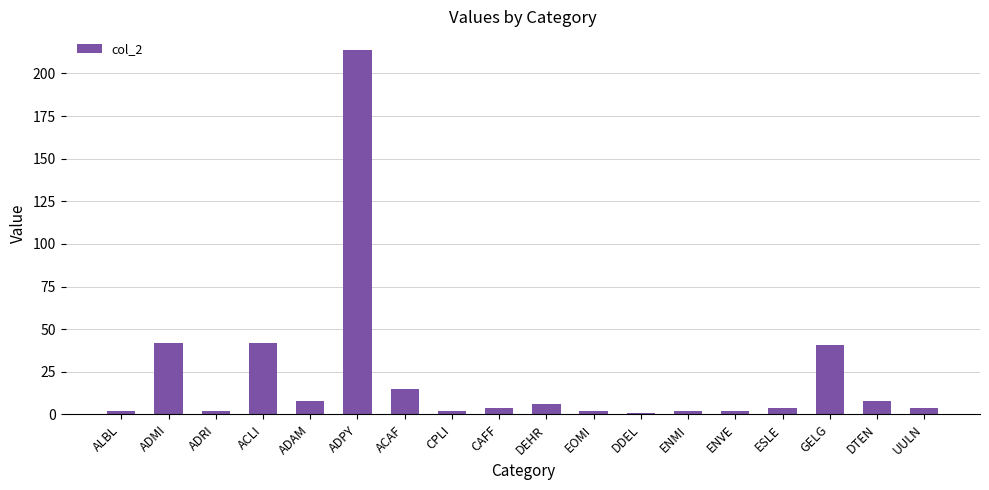

Between CPLI and ADPY, which is larger?

ADPY